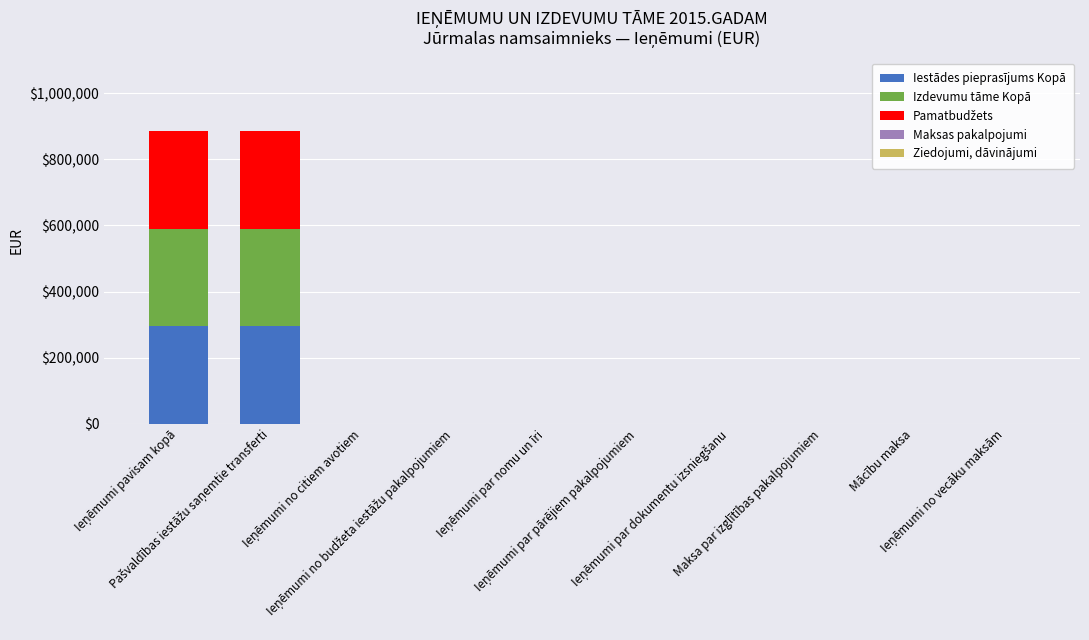

What is the maximum value for Iestādes pieprasījums Kopā?

295307